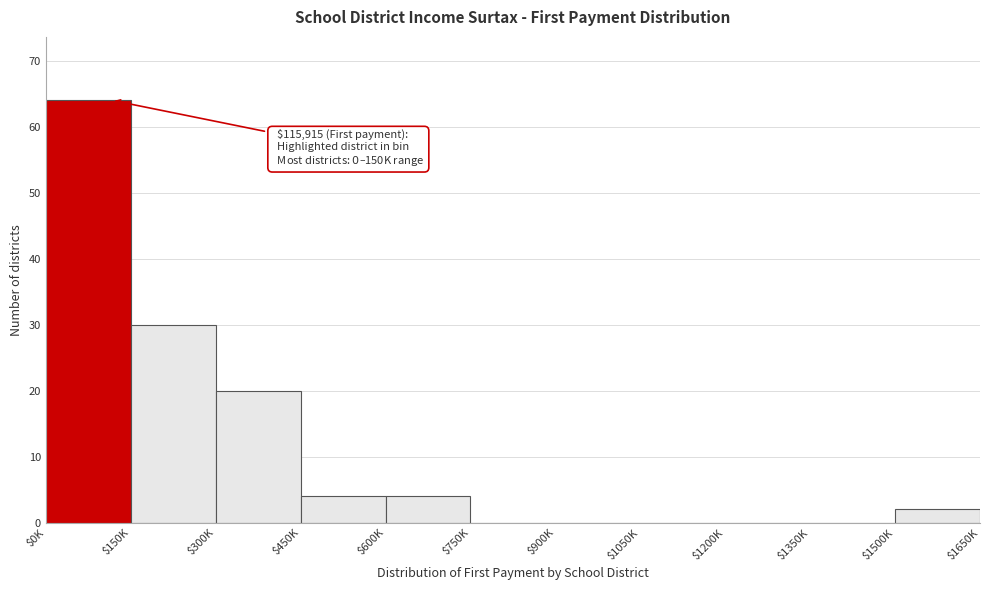

What is the maximum value shown in the chart?

64